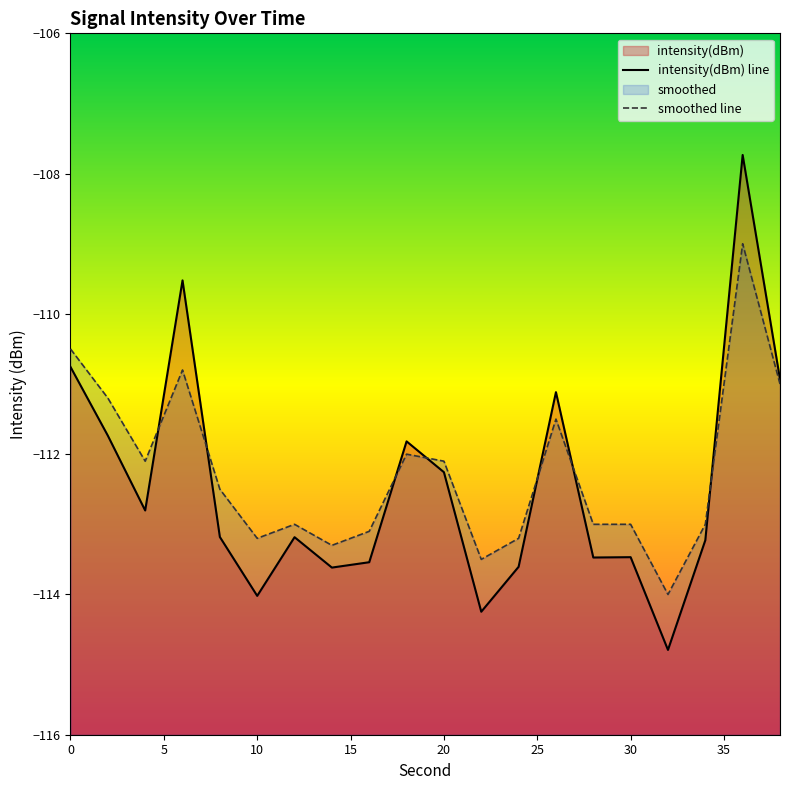

Which series has the largest total across all categories?

smoothed line